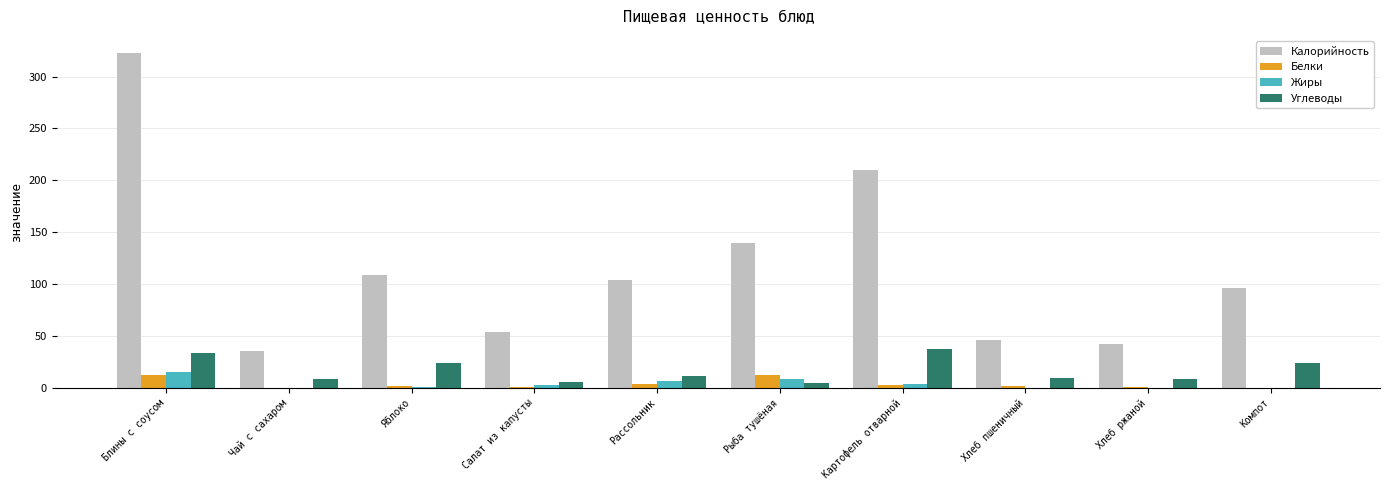

Read the Калорийность value at Яблоко, to the nearest 10.

110